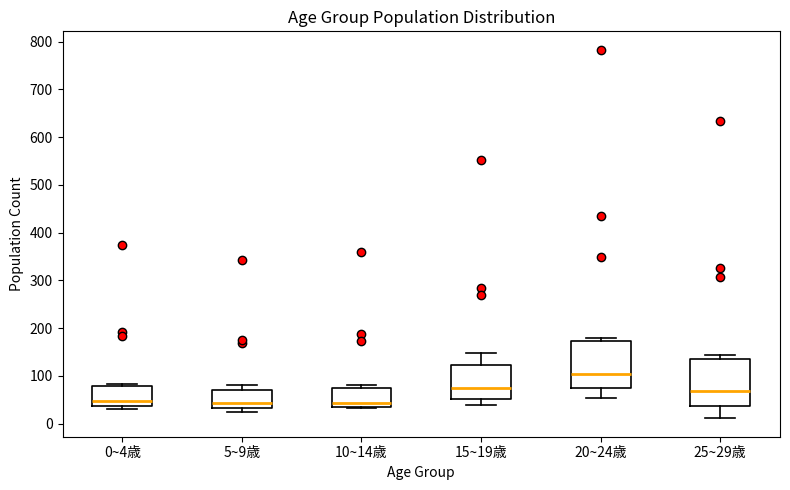

Reading left to right, transcribe this box plot: for each box, give where its median line is, the range the box spans, and where its two whiskers end, as read against the y-axis. The values are not printed on the chart, so give them approximately, as read against the axis.

0~4歳: median 50, box 40 to 80, whiskers 30 to 80
5~9歳: median 40, box 30 to 70, whiskers 30 (just below the box's lower edge) to 80
10~14歳: median 40, box 30 to 70, whiskers 30 to 80
15~19歳: median 70, box 50 to 120, whiskers 40 to 150
20~24歳: median 100, box 70 to 170, whiskers 50 to 180
25~29歳: median 70, box 40 to 140, whiskers 10 to 140 (just above the box's upper edge)